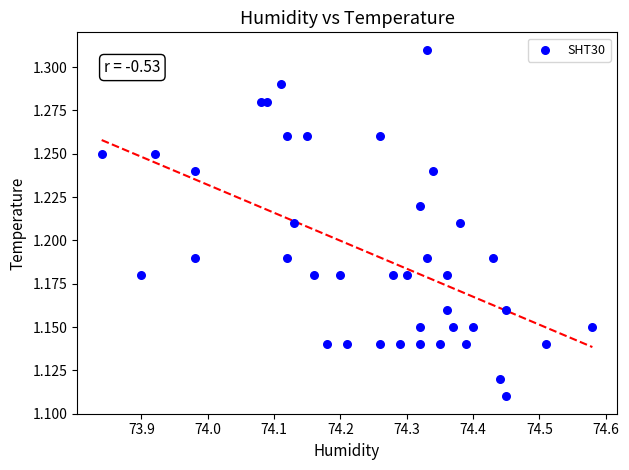

What is the range of X values (max minus min)?

0.7